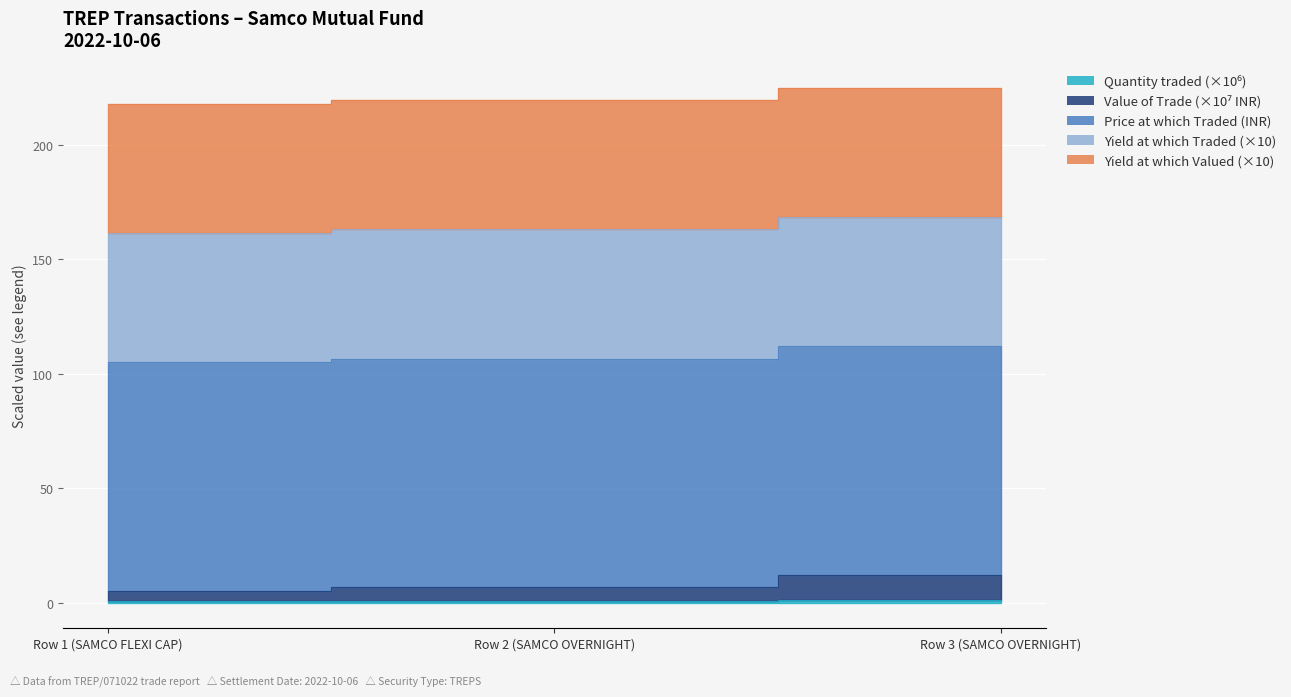

At how many categories does at least one series exceed 18?

3